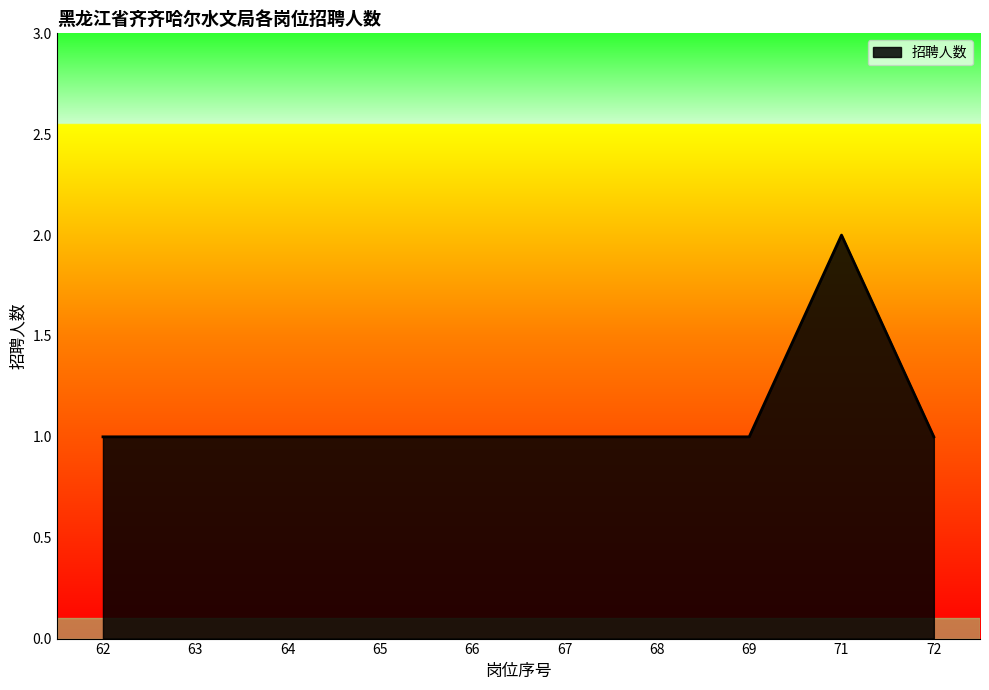

The value at 71 is 2. True or false?

True